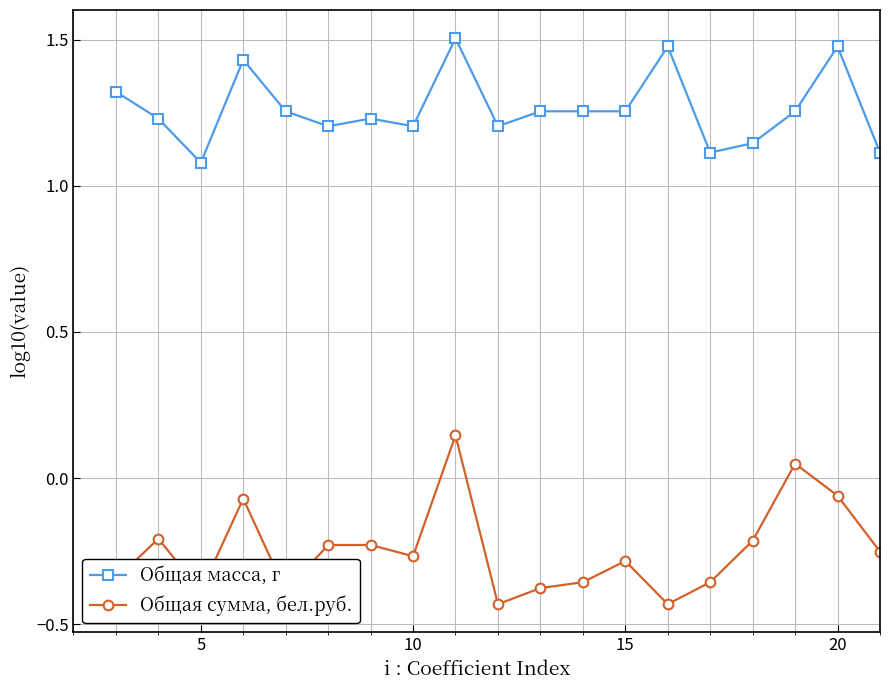

What is the difference between the maximum and second lowest values in the Общая масса, г series?

0.4